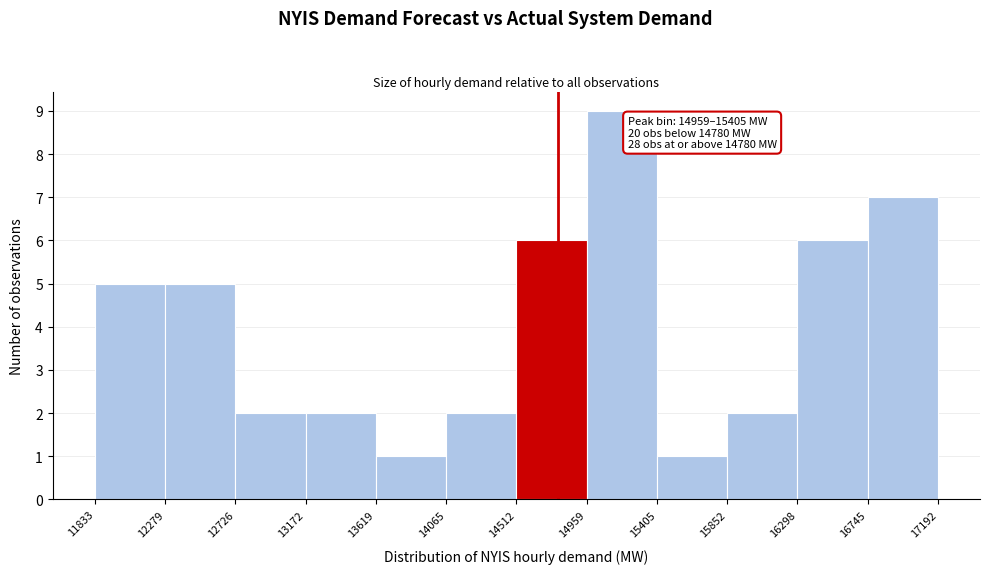

Over which range of the x-axis is the bar tallest?

14959 to 15405